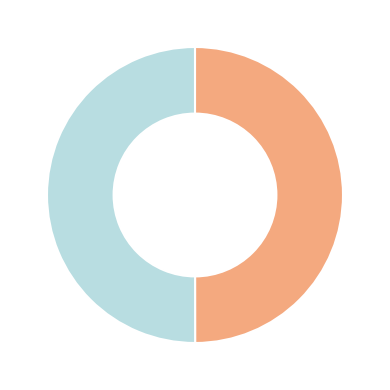

To the nearest percent, what is the average slice percentage?

50%